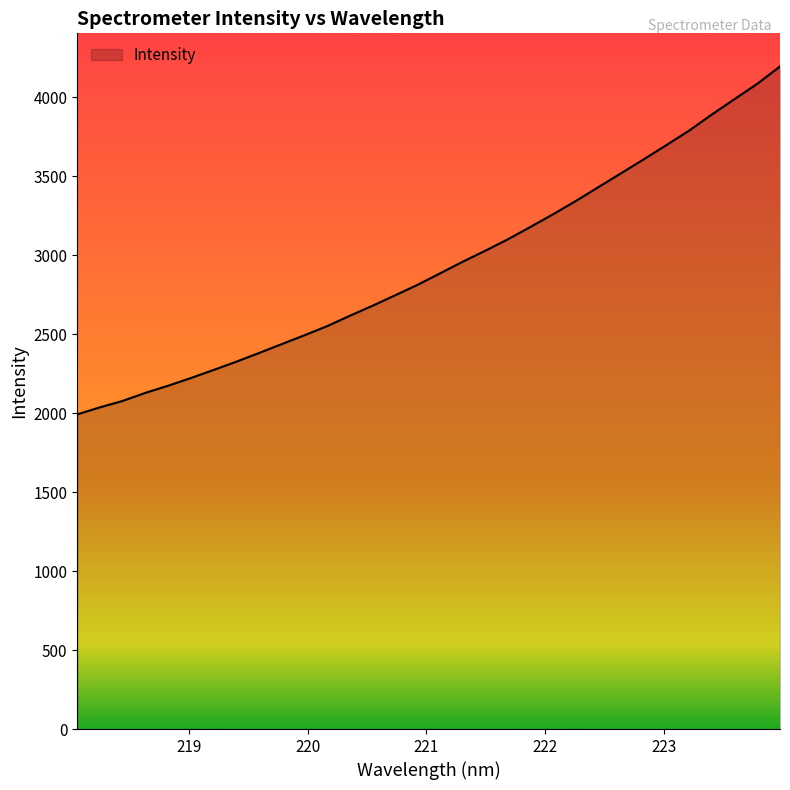

Does the chart display data point markers on the line(s)?

No